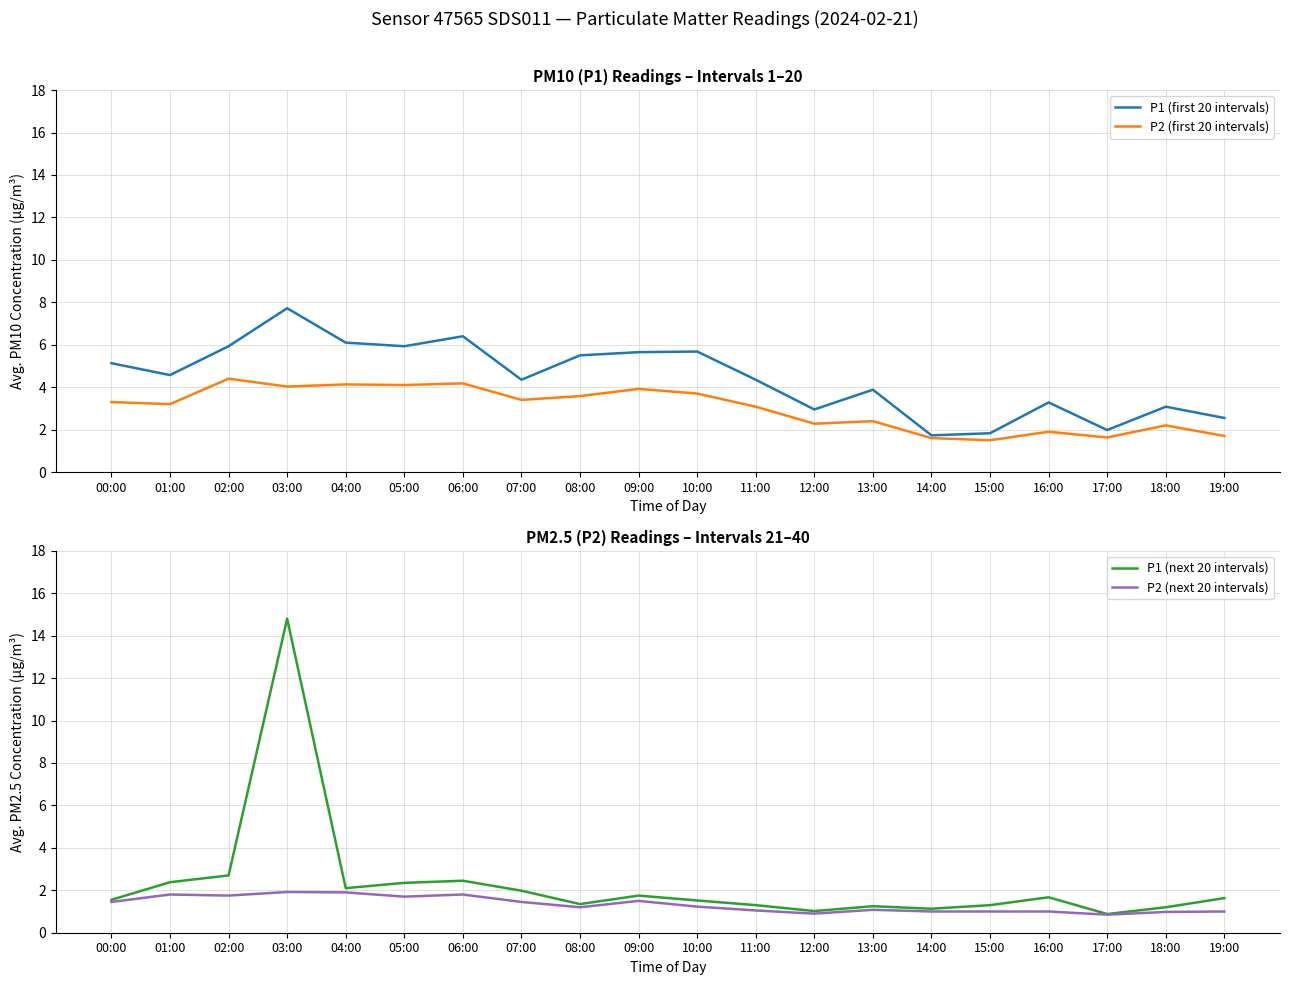

True or false: P1 (first 20 intervals) has more than 0 interior local peaks.

True